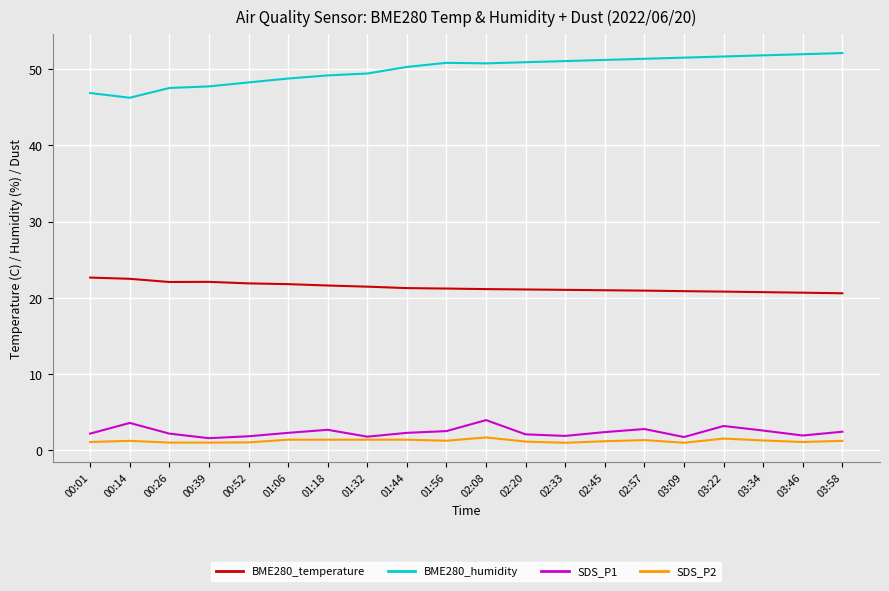

True or false: BME280_temperature has a value of 21.5 at 01:32.

True